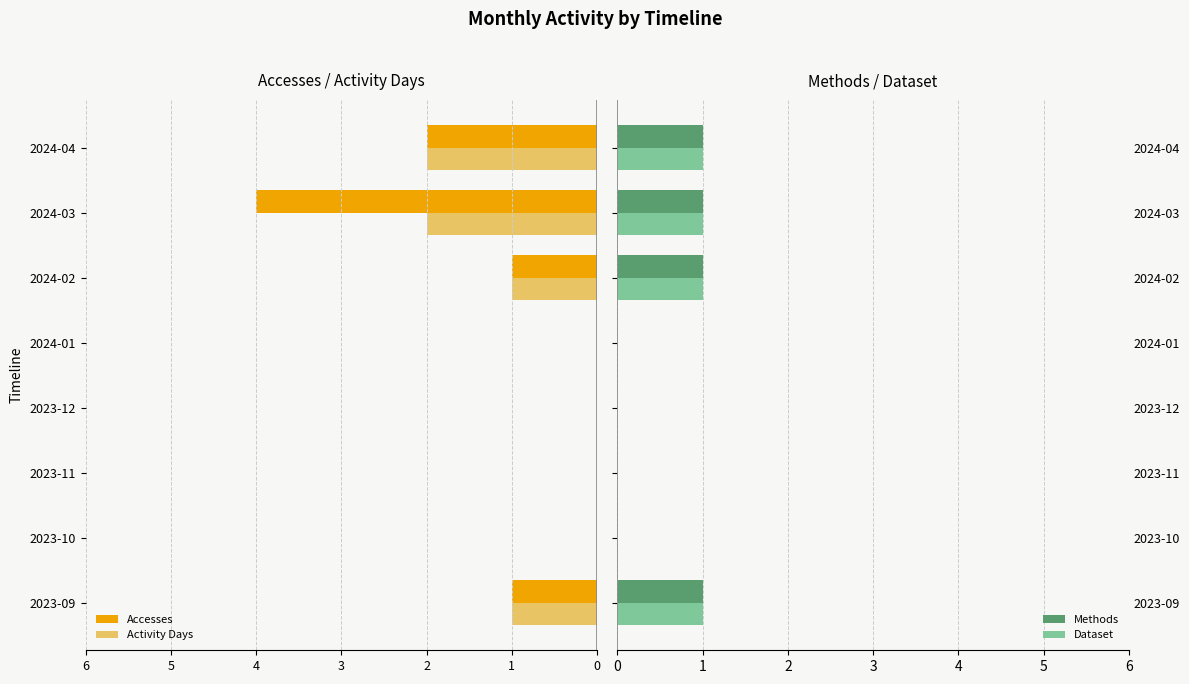

Reading left to right, list all the values displayed in this chart.

Accesses: -1	0	0	0	0	-1	-4	-2
Activity Days: -1	0	0	0	0	-1	-2	-2
Methods: 1	0	0	0	0	1	1	1
Dataset: 1	0	0	0	0	1	1	1